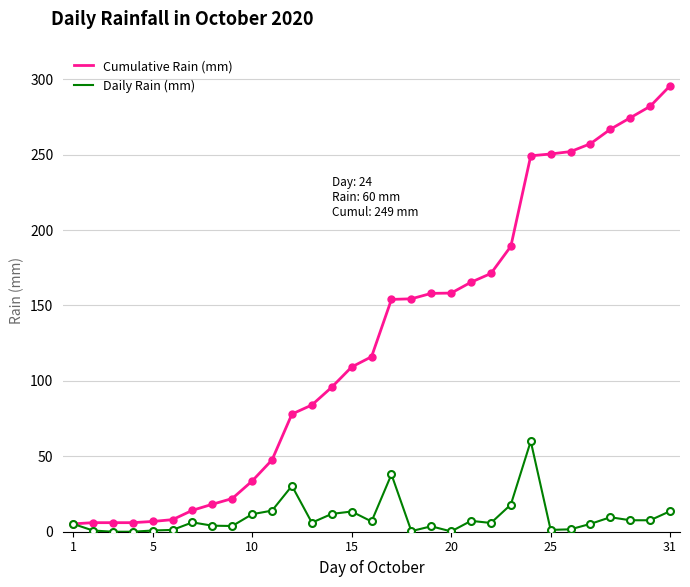

What is the highest value of the Daily Rain (mm) series?

60.0